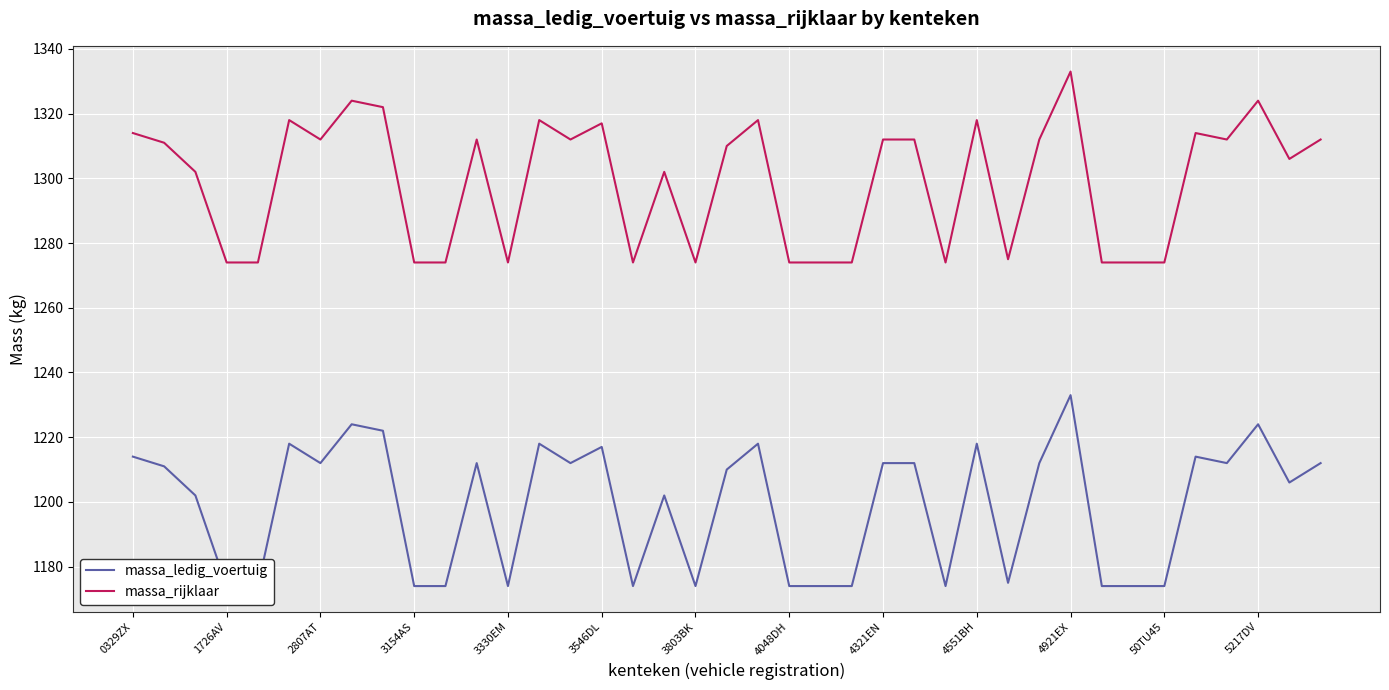

What is the total value across all series at 19?

2520